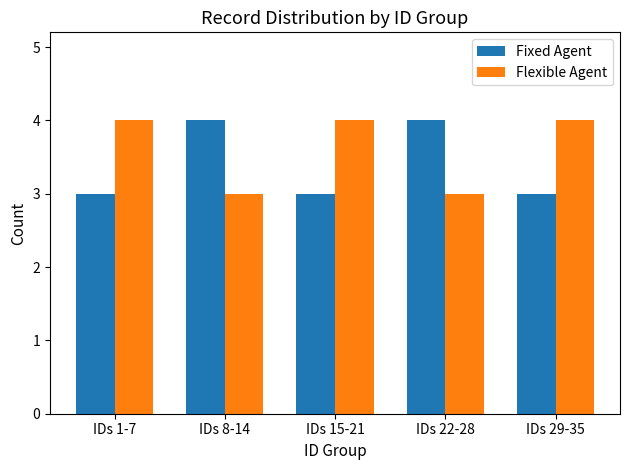

At how many categories does at least one series exceed 3?

5